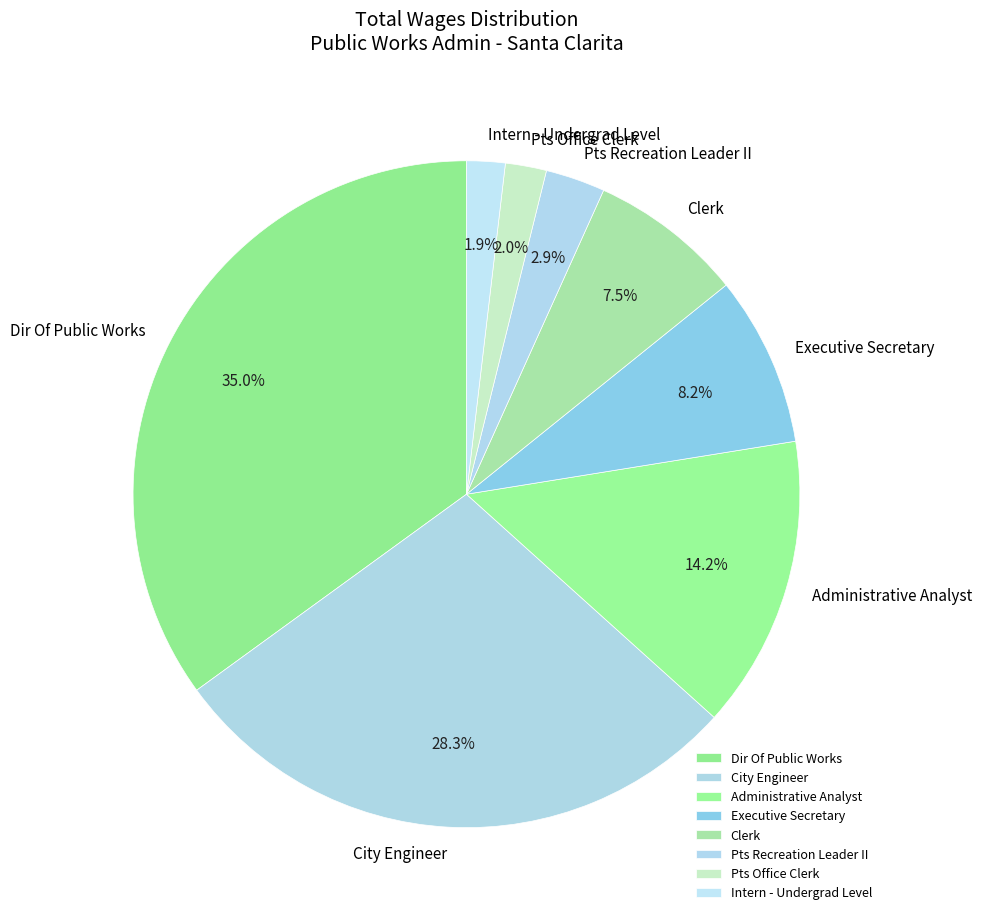

To the nearest percent, what is the difference between the Intern - Undergrad Level and Pts Recreation Leader II slice percentages?

1%